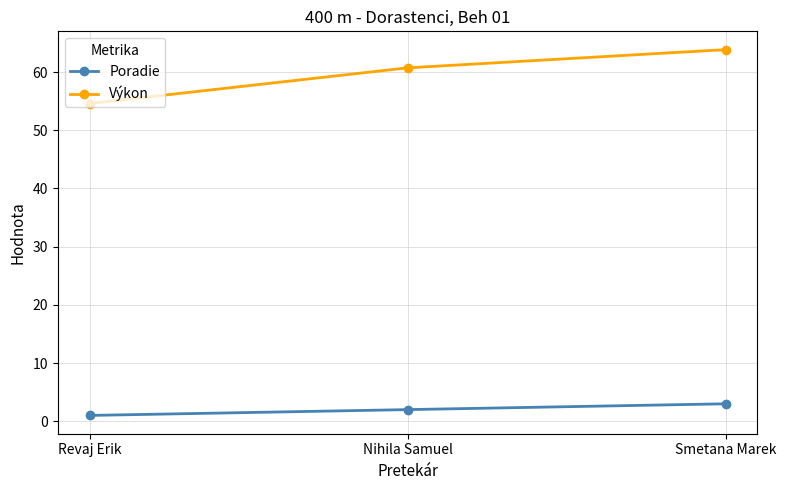

What is the label of the 3rd point from the right?

Revaj Erik